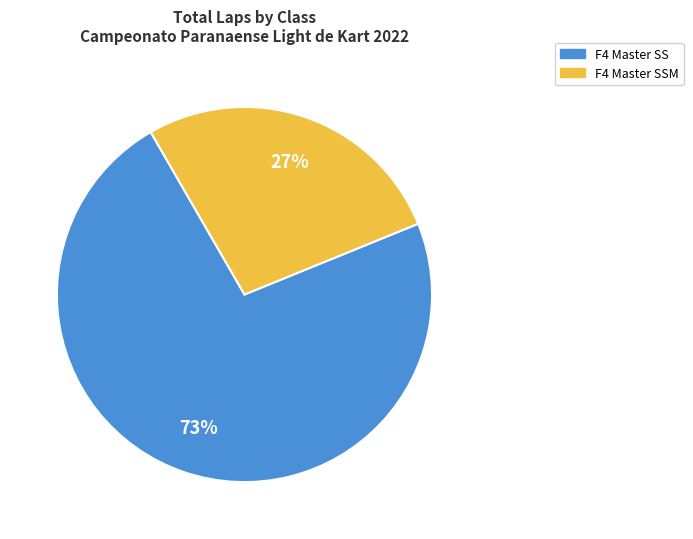

Is there a majority slice in this chart?

Yes